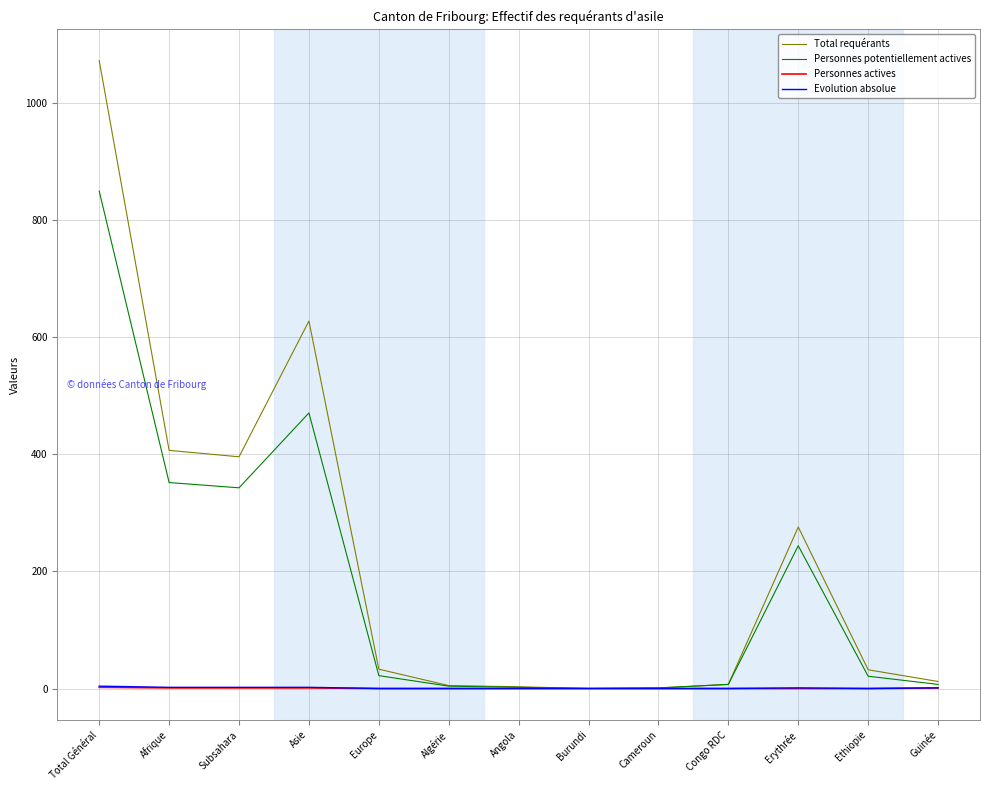

Does the chart display data point markers on the line(s)?

No